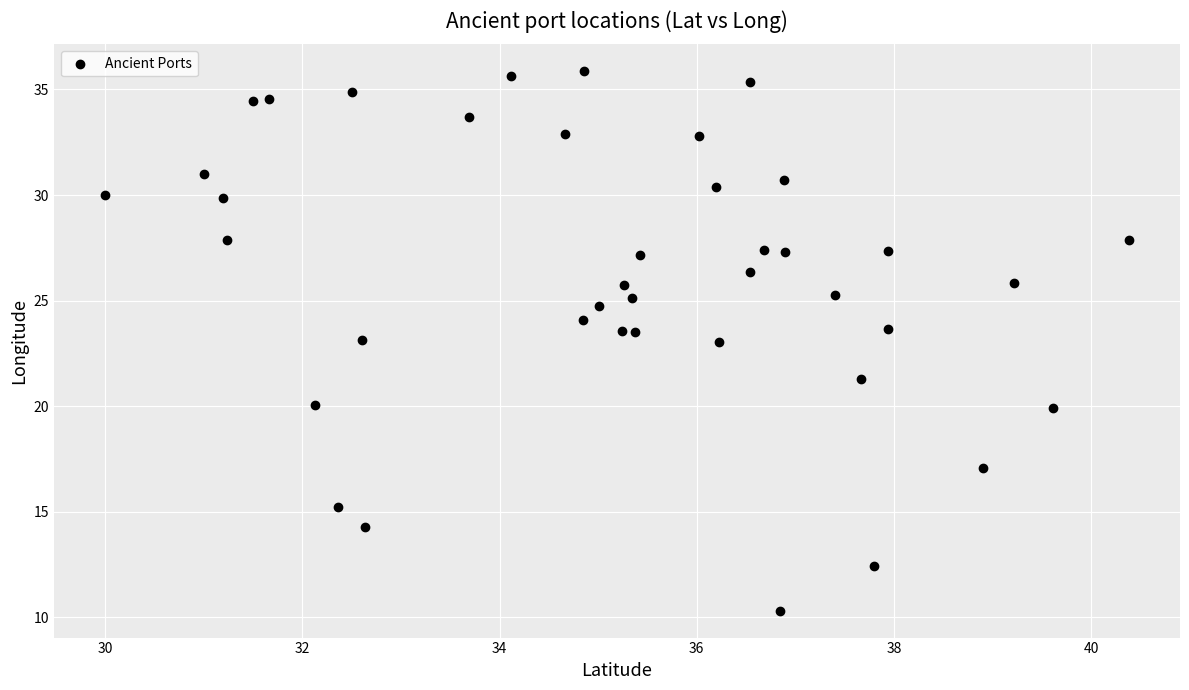

What is the range of Y values (max minus min)?

25.5